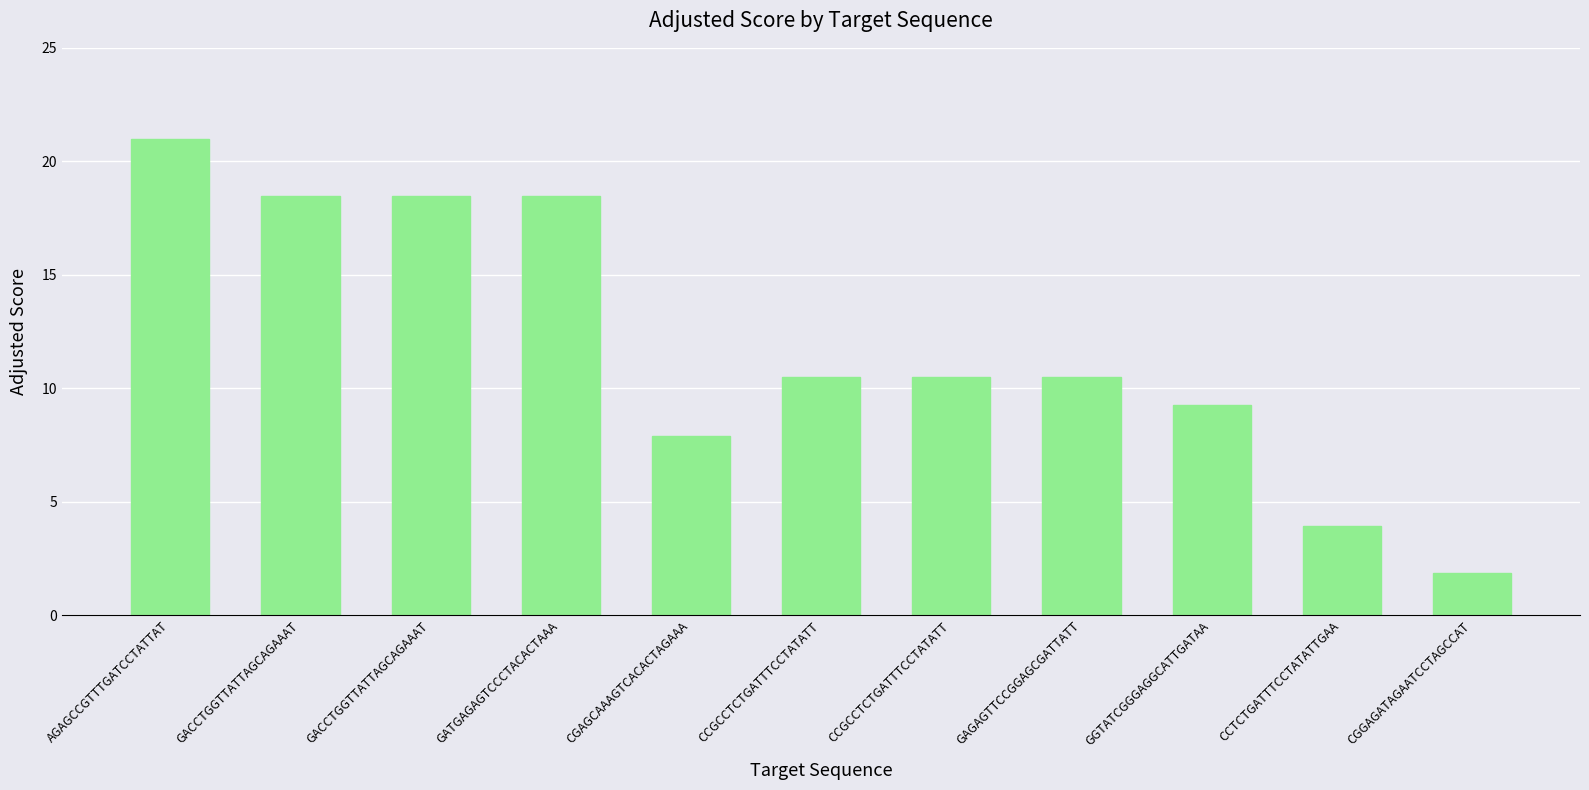

The value at CGAGCAAAGTCACACTAGAAA is 4.9. True or false?

False